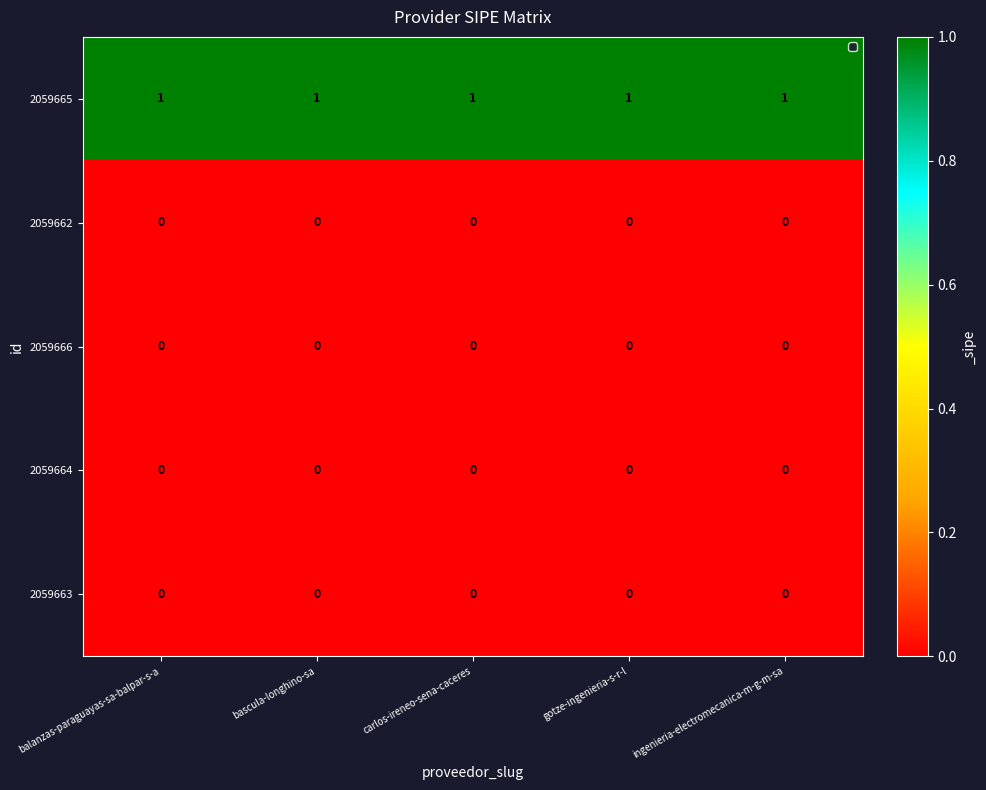

The value of 2059663 at gotze-ingenieria-s-r-l is 0. True or false?

True